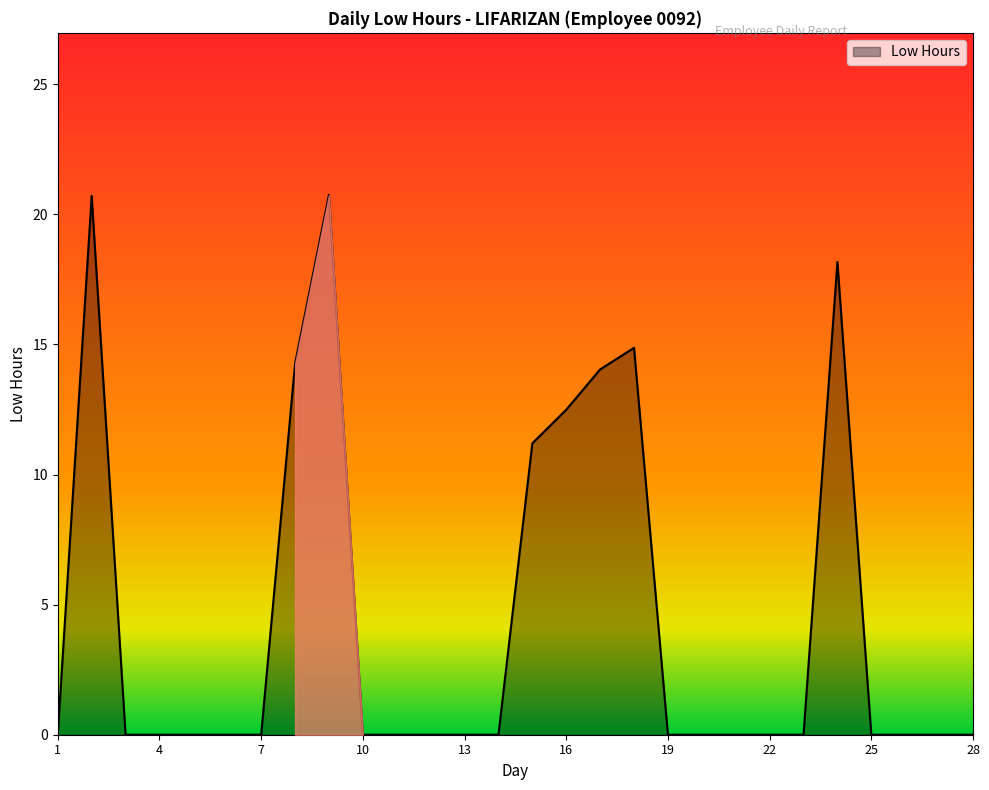

What is the difference between the maximum and minimum values?

20.8